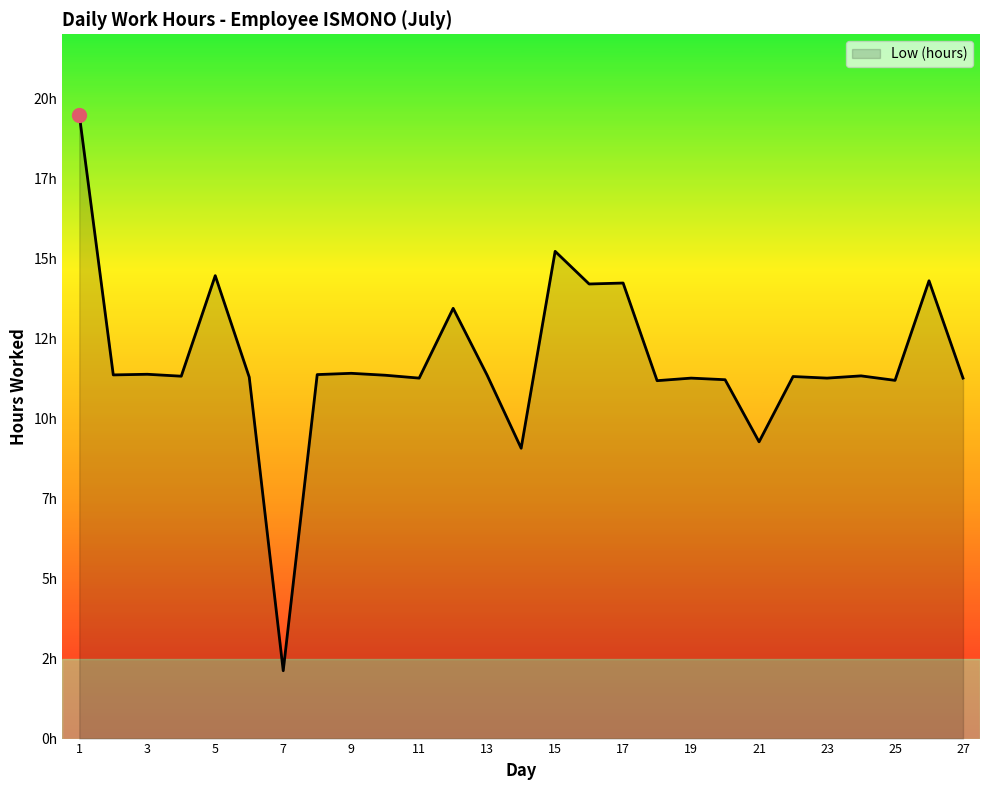

Does the chart display data point markers on the line(s)?

No